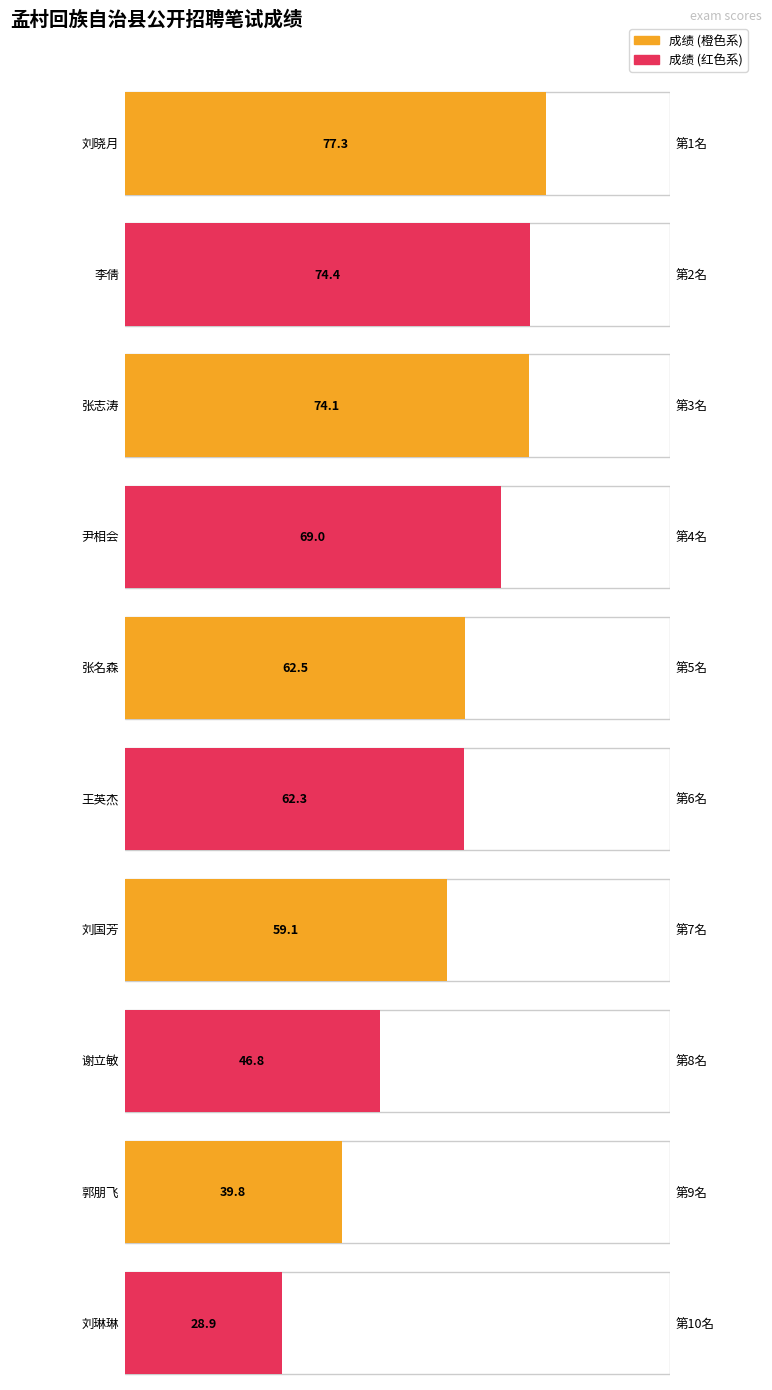

What is the difference between the 成绩 values at 李倩 and 刘晓月?

2.9